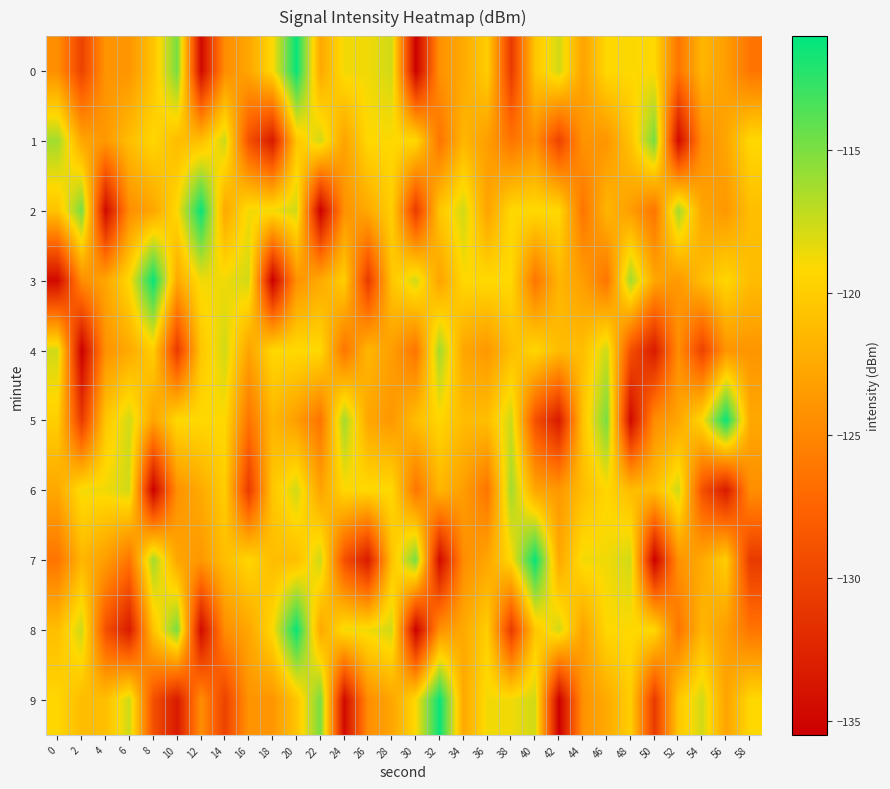

What is the spread (max minus min) of values at 24?

18.5